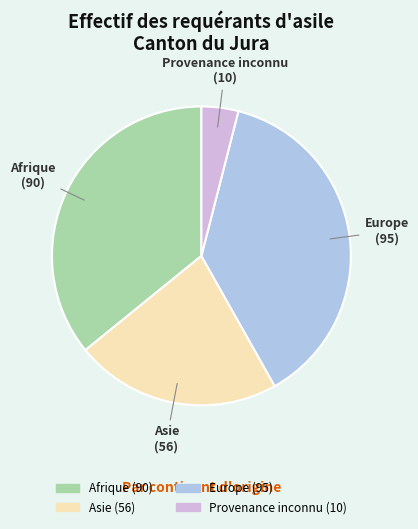

Between Europe and Afrique, which is larger?

Europe